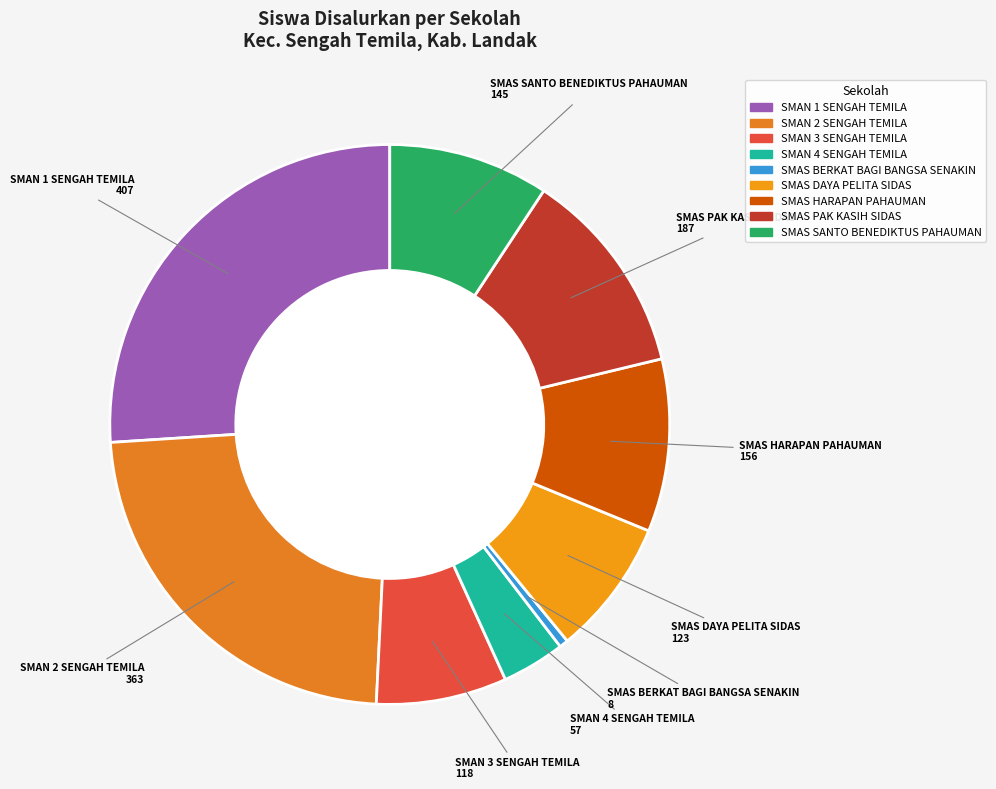

Does any single category account for the majority?

No